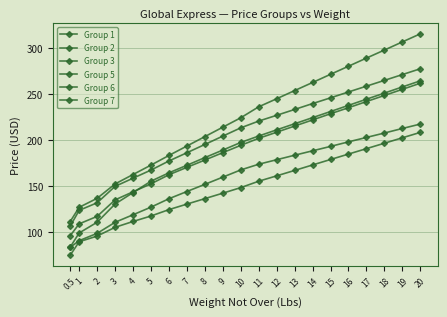

Count the number of categories in the chart.

21